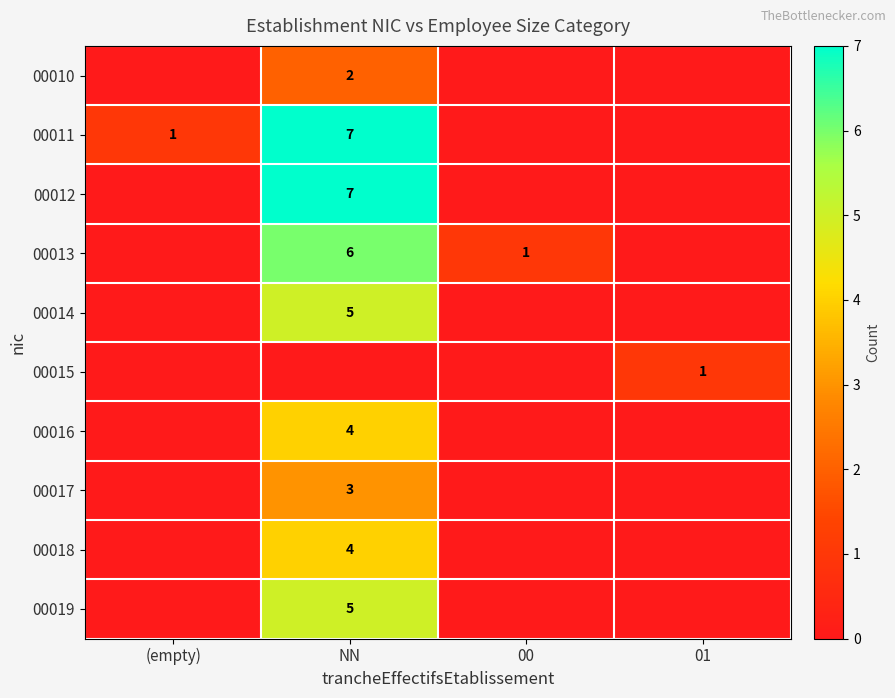

How many categories are shown in the chart?

4